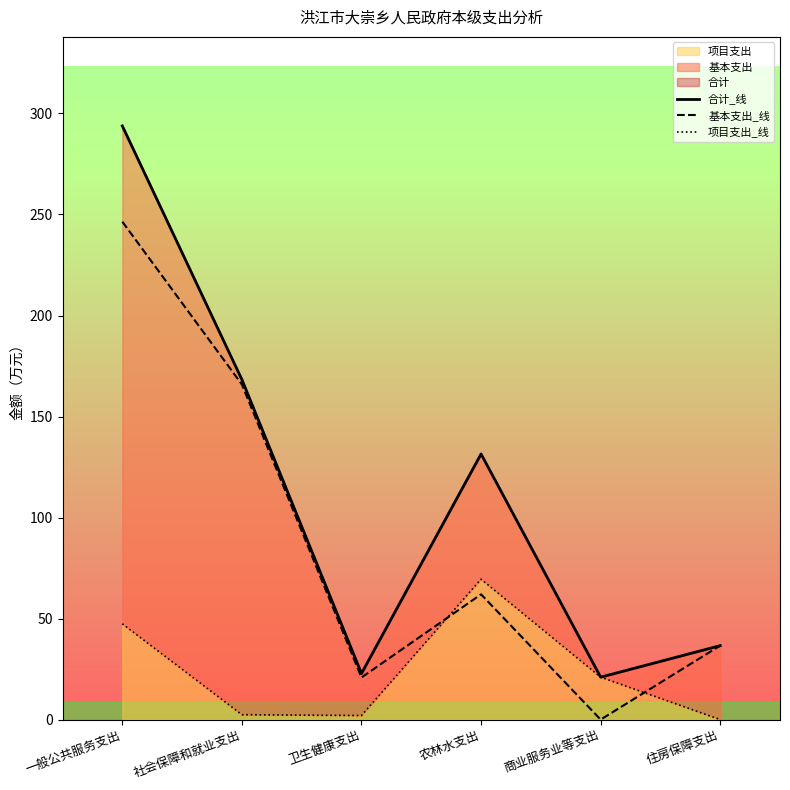

Which series has the largest range (max minus min)?

合计_线